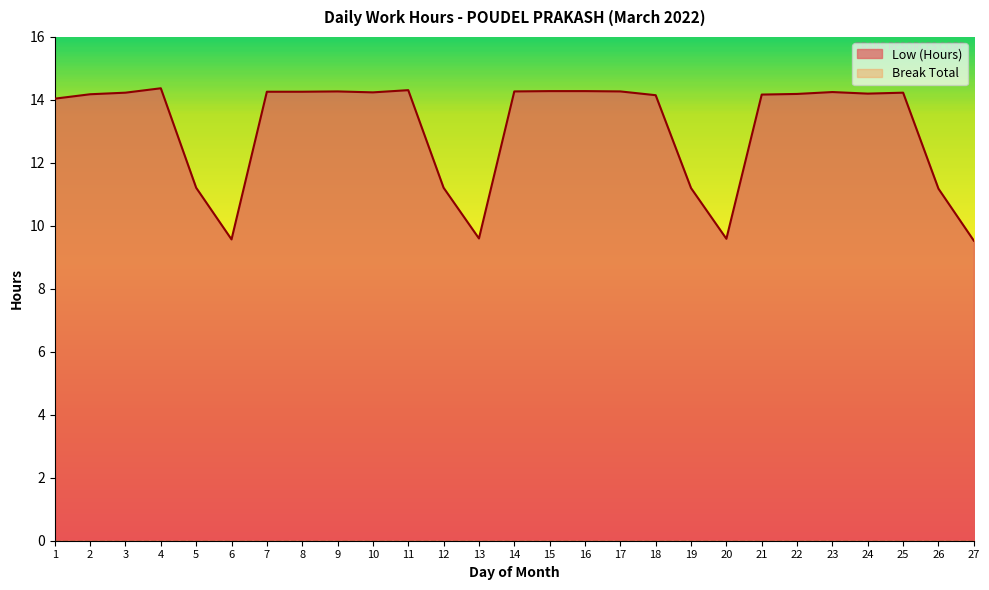

What is the difference between the second highest and second lowest values?

4.7